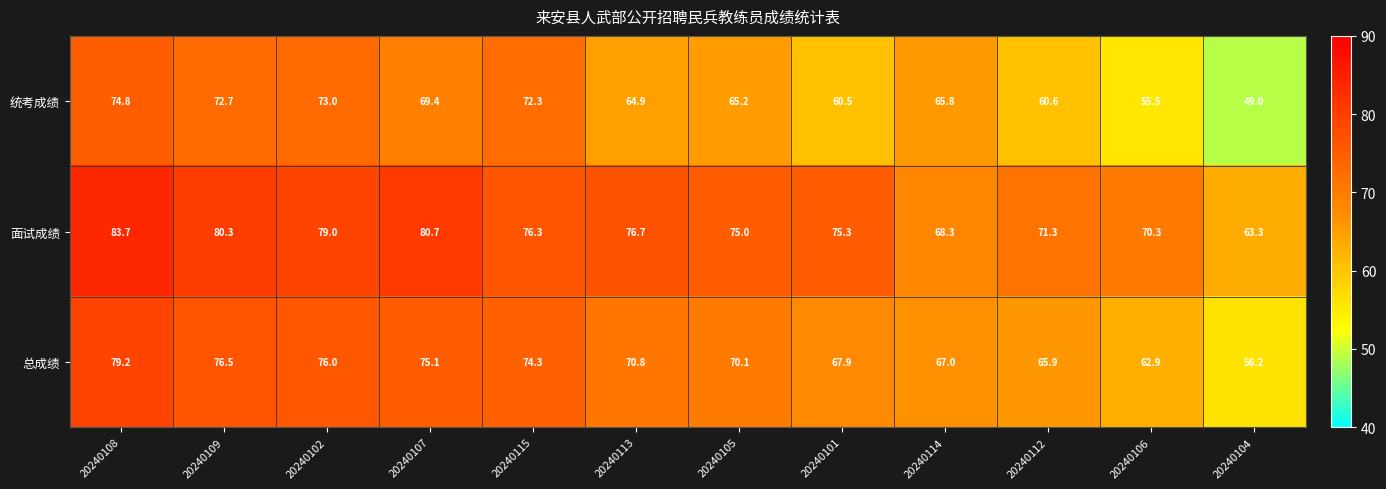

Rank the series at 20240109 from lowest to highest value.

统考成绩, 总成绩, 面试成绩